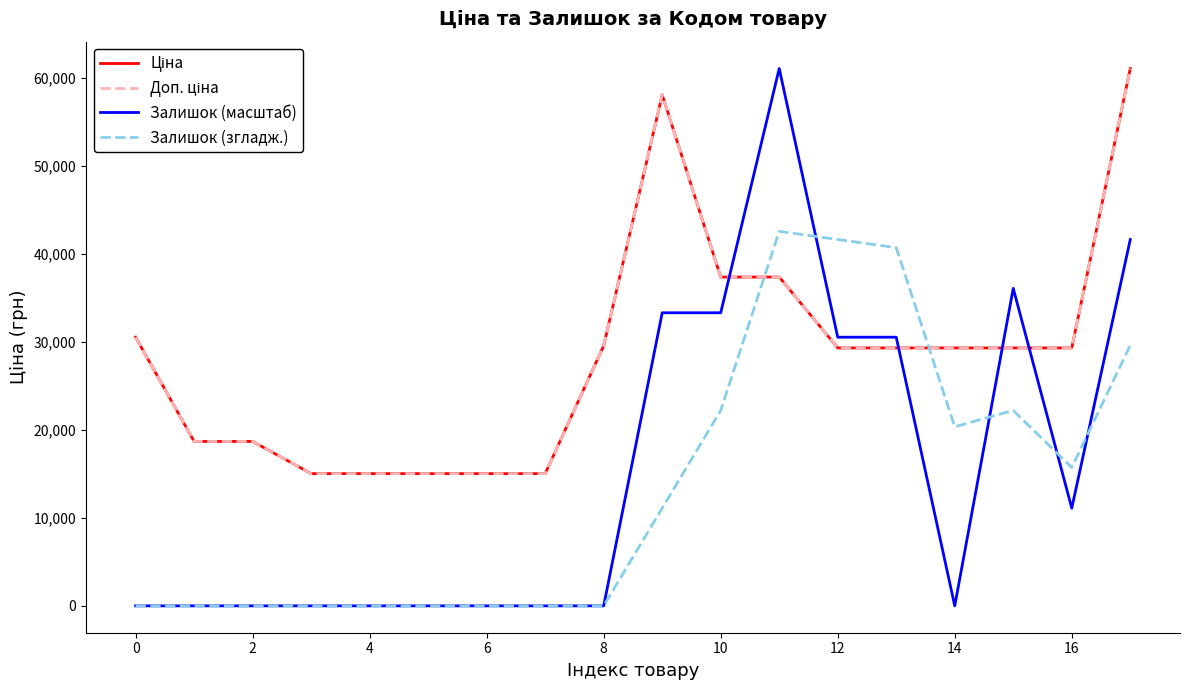

Does the chart display data point markers on the line(s)?

No